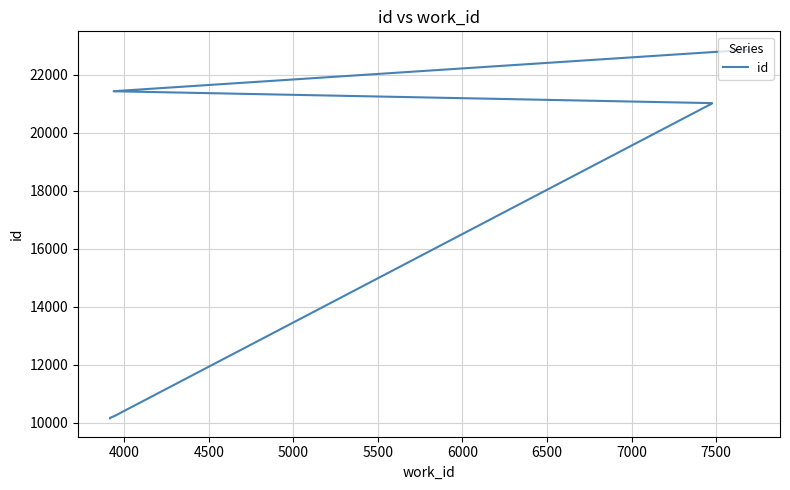

True or false: there are more than 0 points higher than both neighbors.

False